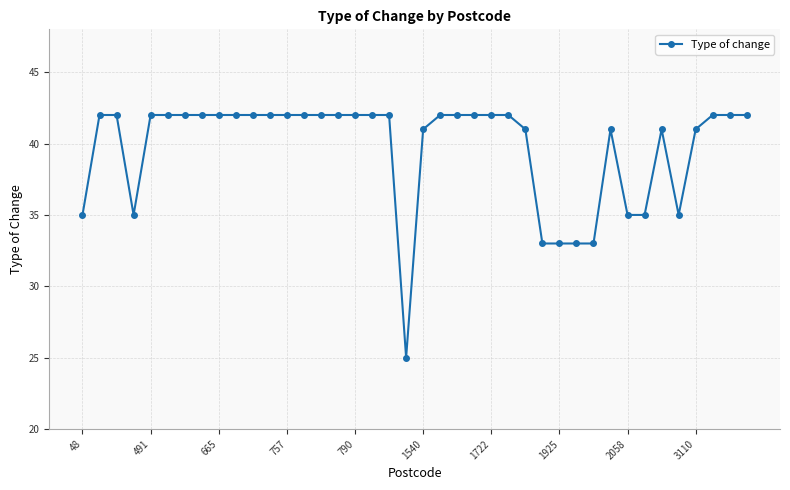

What is the value of the 8th point from the left?

42